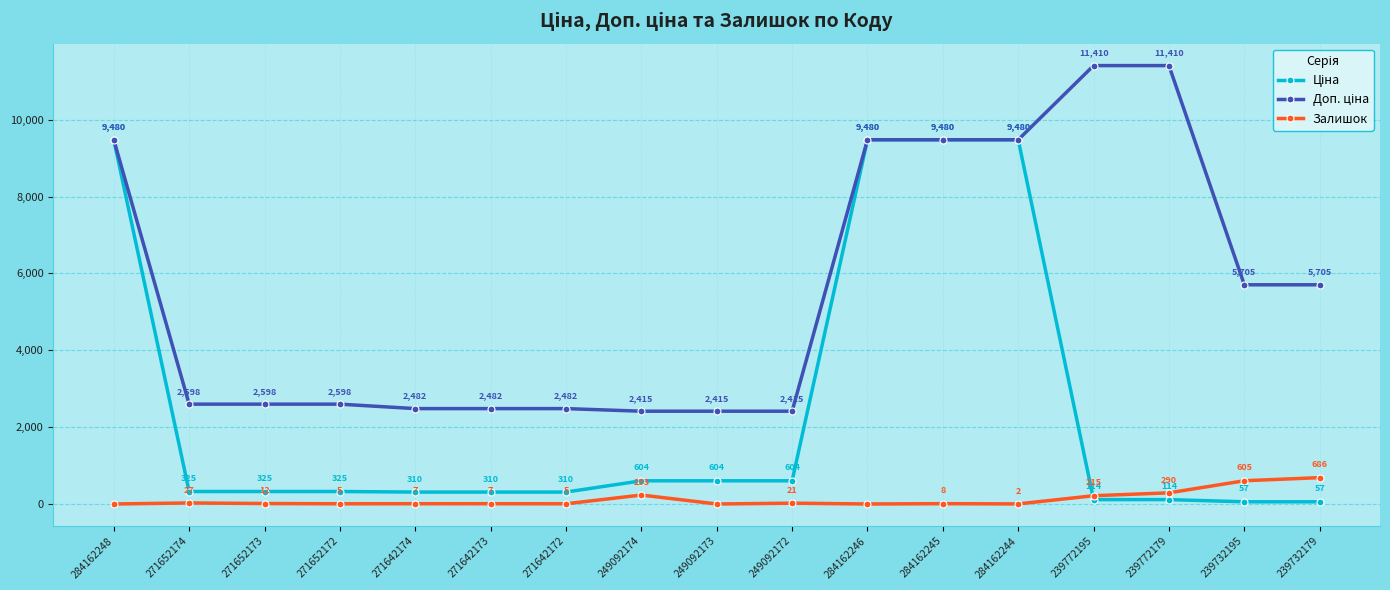

What is the difference between the highest and lowest values at 271642174?

2475.4